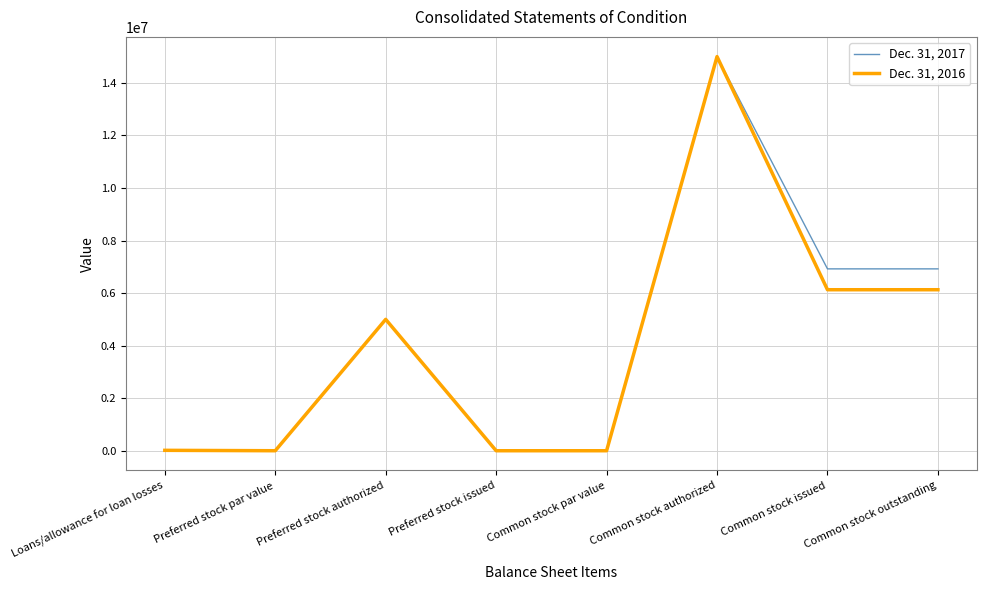

What is the difference between the highest and lowest values at Common stock issued?

794228